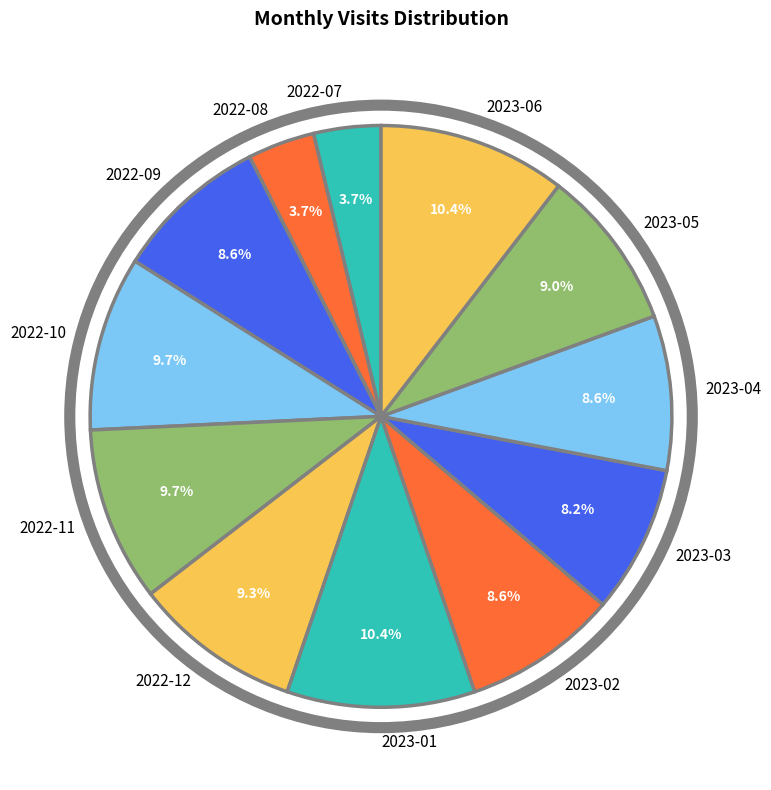

Count the number of slices in the pie.

12